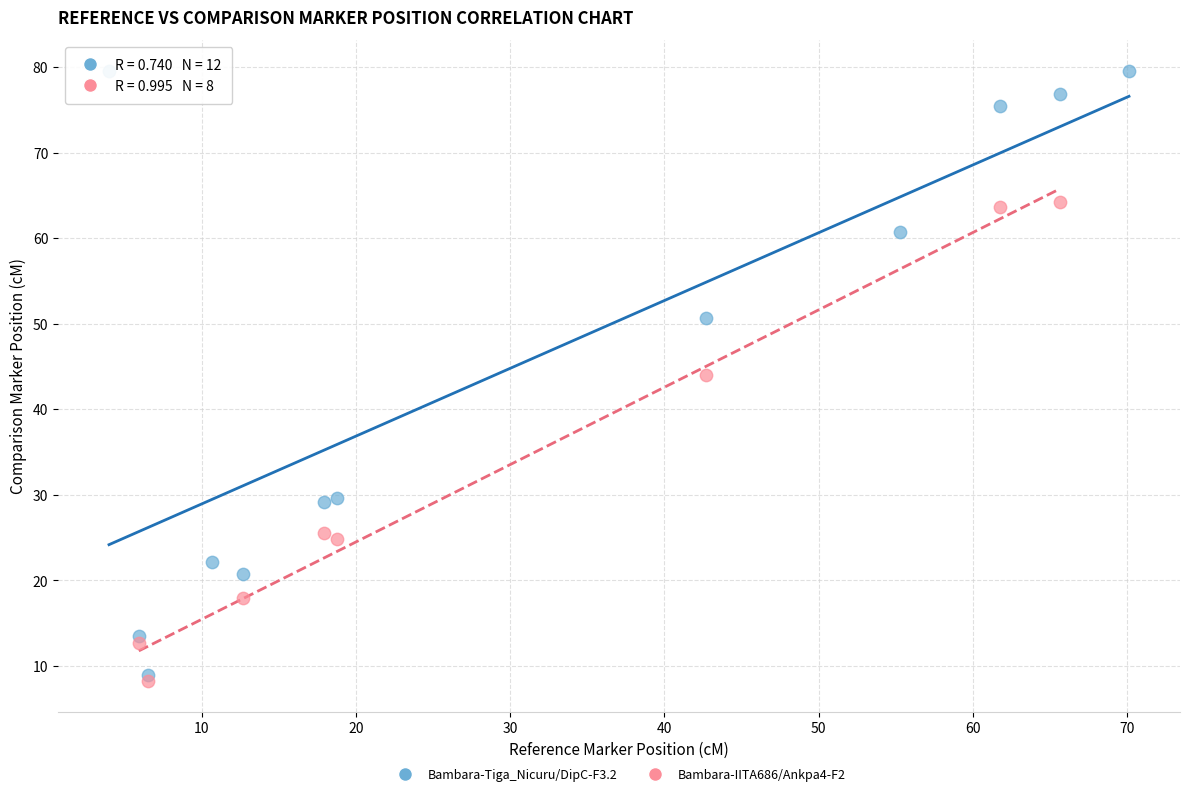

Which series has the largest Y range (max minus min)?

Bambara-Tiga_Nicuru/DipC-F3.2